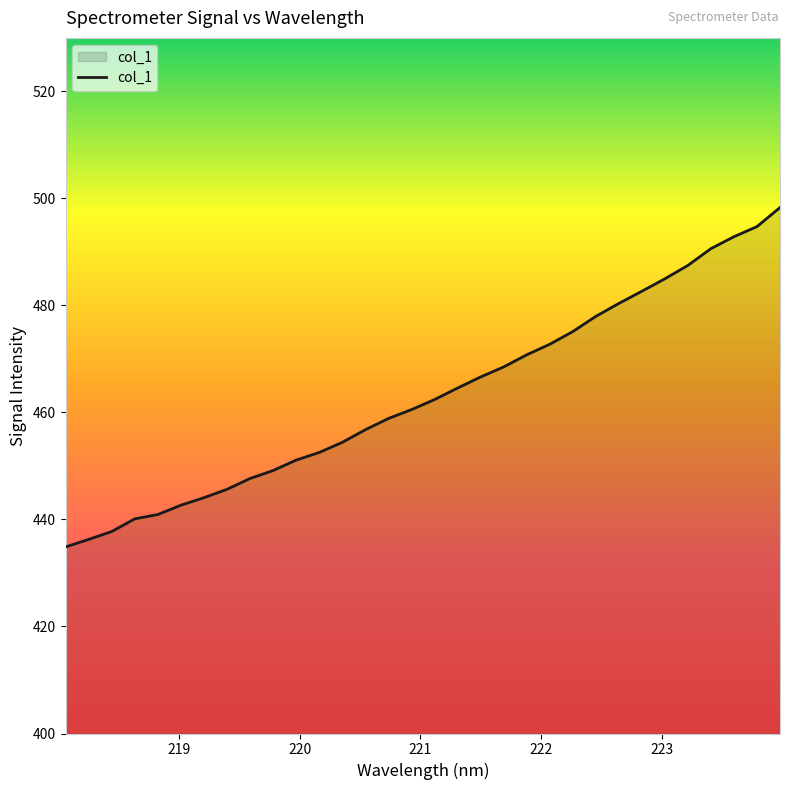

What is the greatest value displayed?

498.3